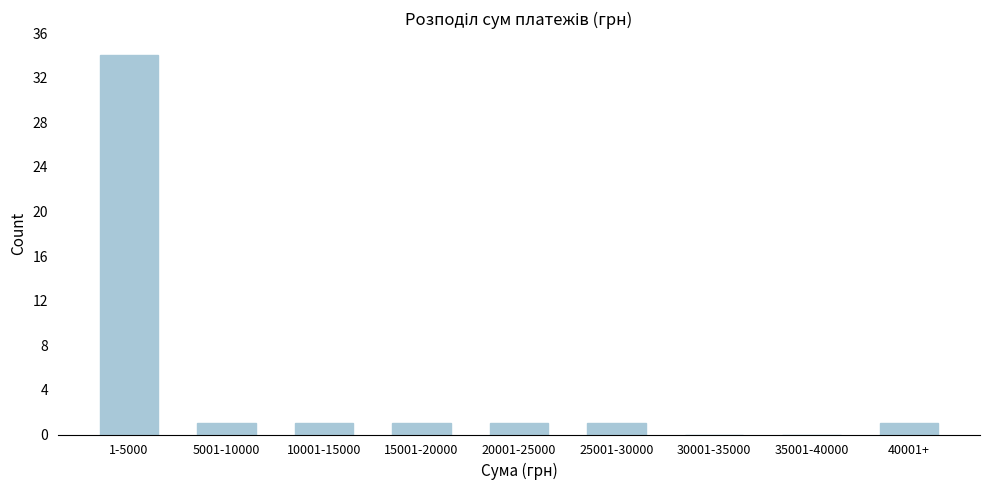

Reading right to left, extract all data points from this chart.

40001+=1	35001-40000=0	30001-35000=0	25001-30000=1	20001-25000=1	15001-20000=1	10001-15000=1	5001-10000=1	1-5000=34